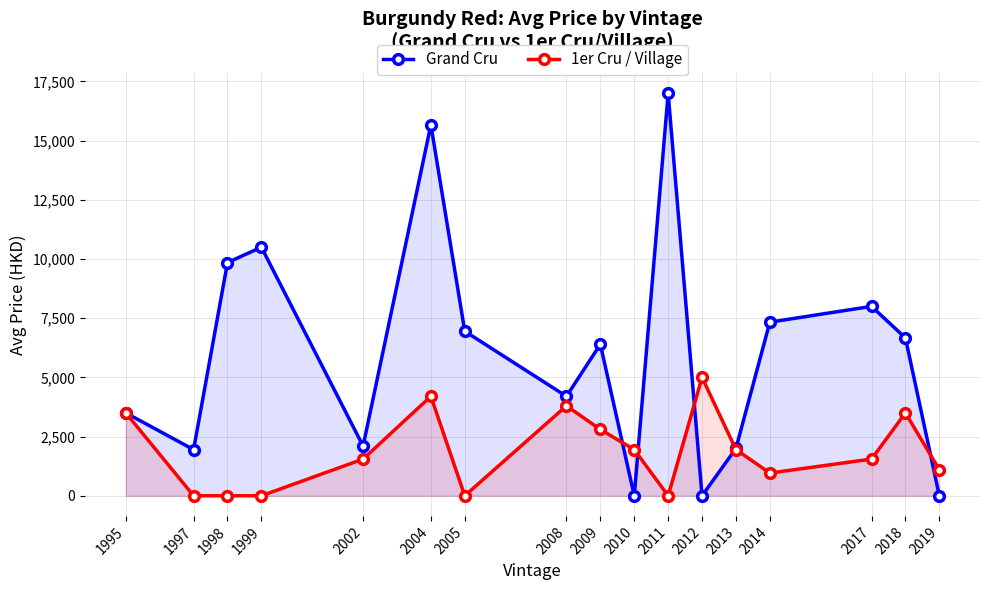

What is the approximate value of 1er Cru / Village at 2012?

5000.0